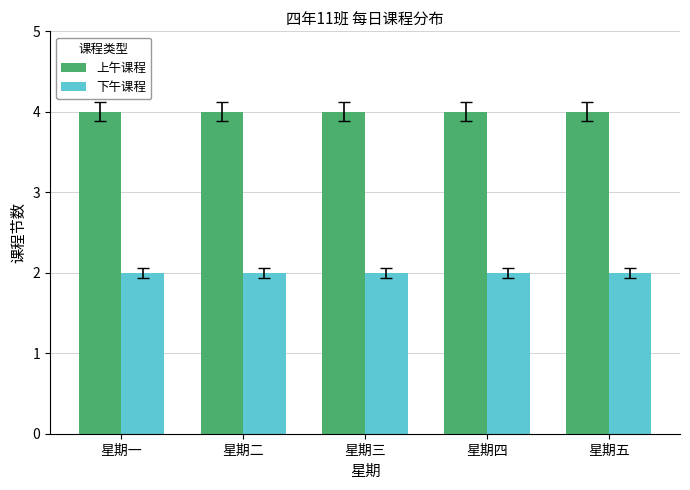

What is the label of the 4th bar from the left?

星期四